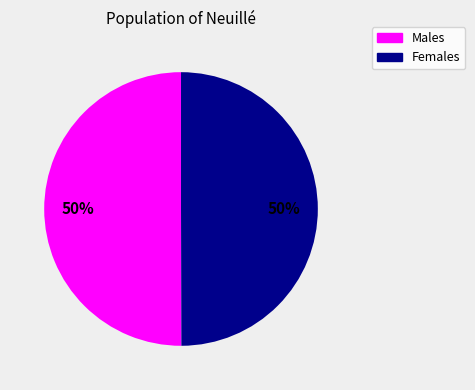

Is the sum of Males and Females greater than half?

Yes